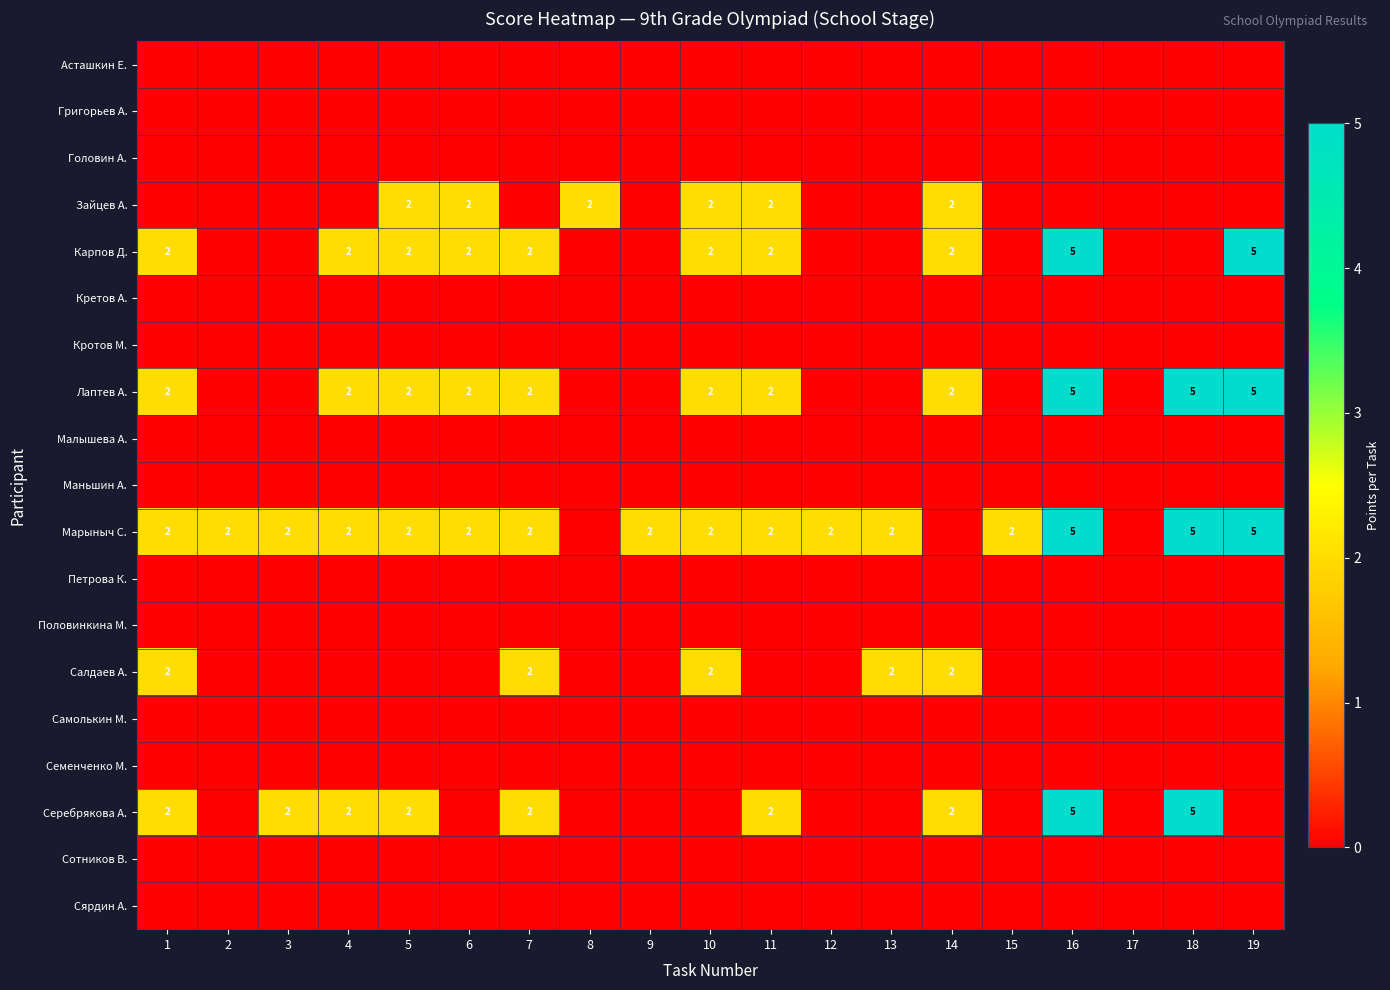

What is the total value across all series at 1?

10